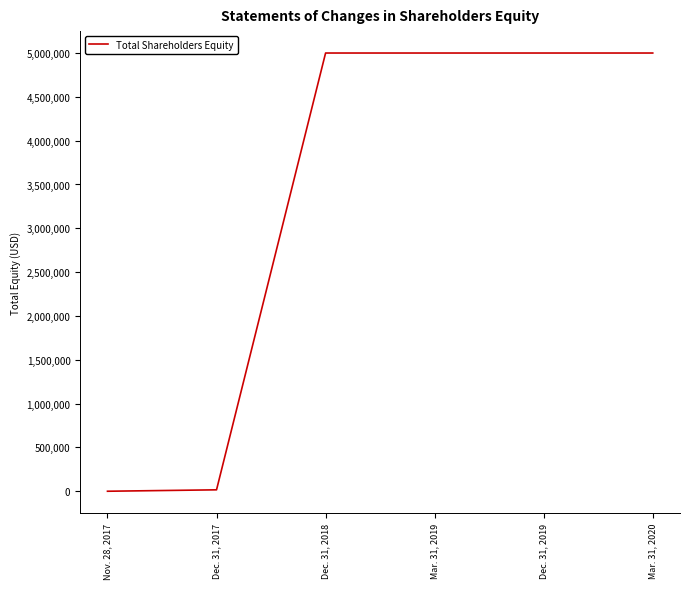

Rank the categories by value from lowest to highest.

Nov. 28, 2017, Dec. 31, 2017, Dec. 31, 2018, Dec. 31, 2019, Mar. 31, 2020, Mar. 31, 2019